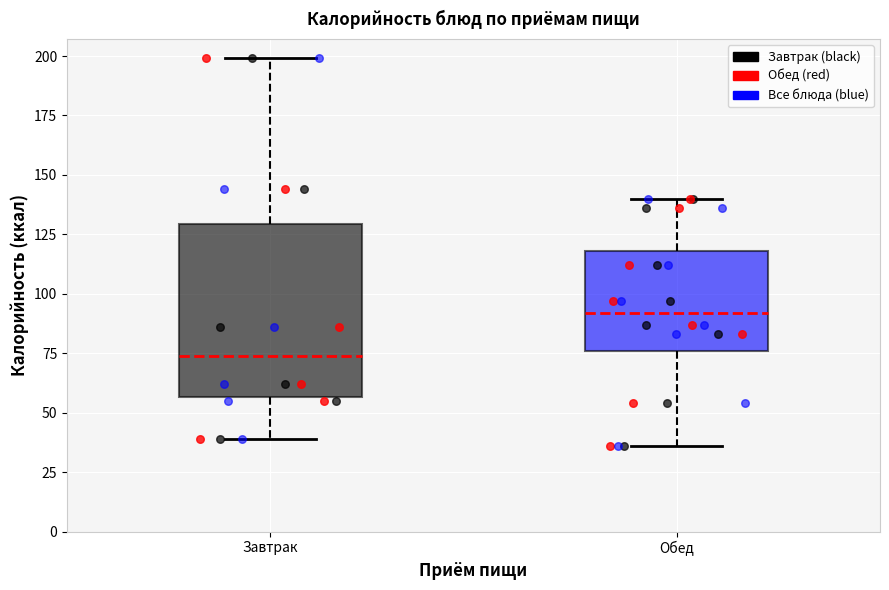

Reading left to right, transcribe this box plot: for each box, give where its median line is, the range the box spans, and where its two whiskers end, as read against the y-axis. The values are not printed on the chart, so give them approximately, as read against the axis.

Завтрак: median 75, box 55 to 130, whiskers 40 to 200
Обед: median 90, box 75 to 120, whiskers 35 to 140